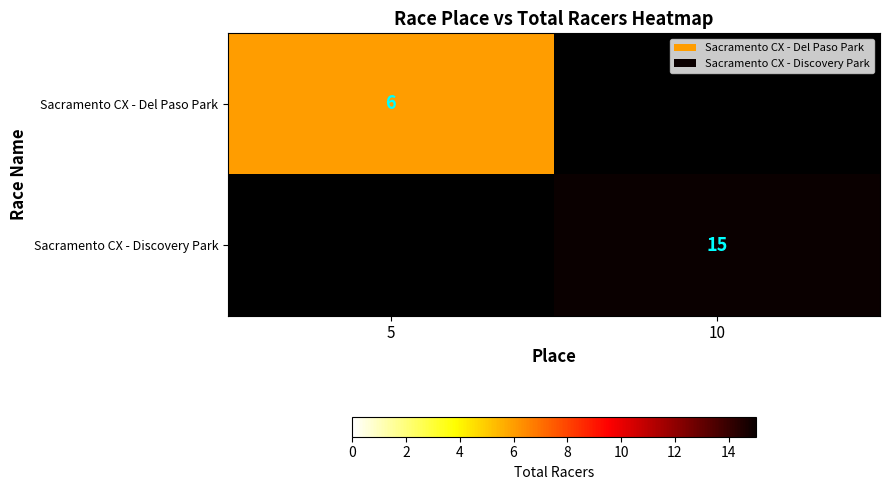

True or false: Sacramento CX - Discovery Park has a value of 6 at 10.

False